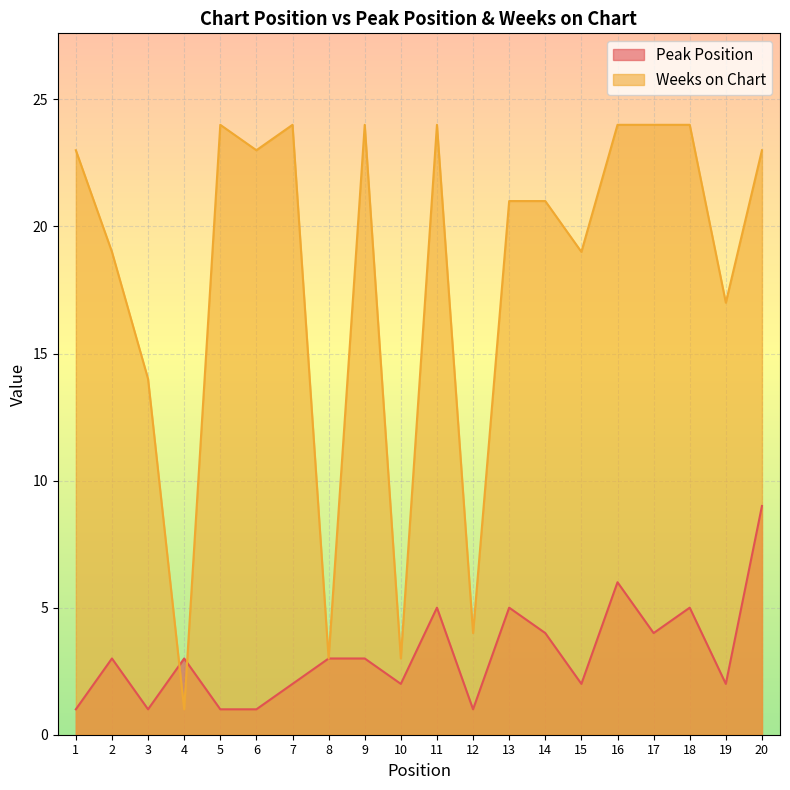

The Peak Position series shows 6 at 17. True or false?

False